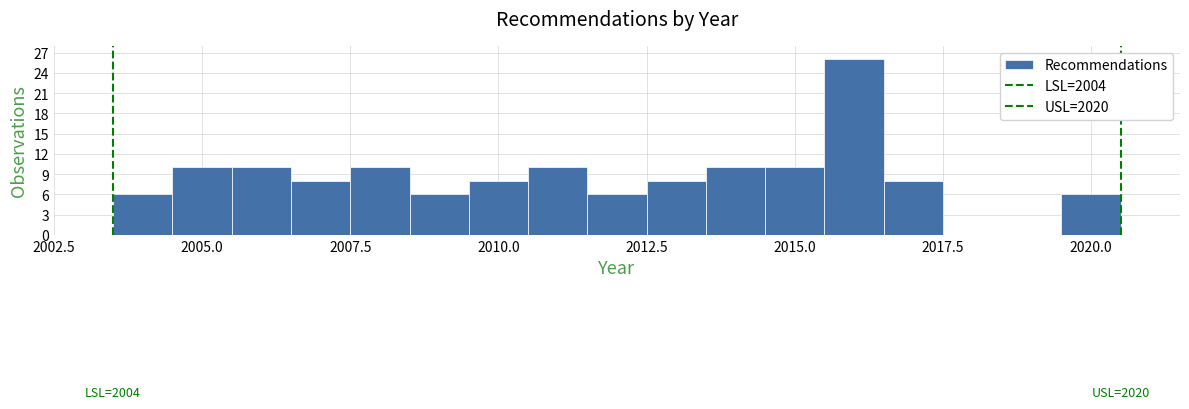

Around what value on the x-axis is the tallest bar? Give the approximate position of its centre, as read against the axis.

2016.0